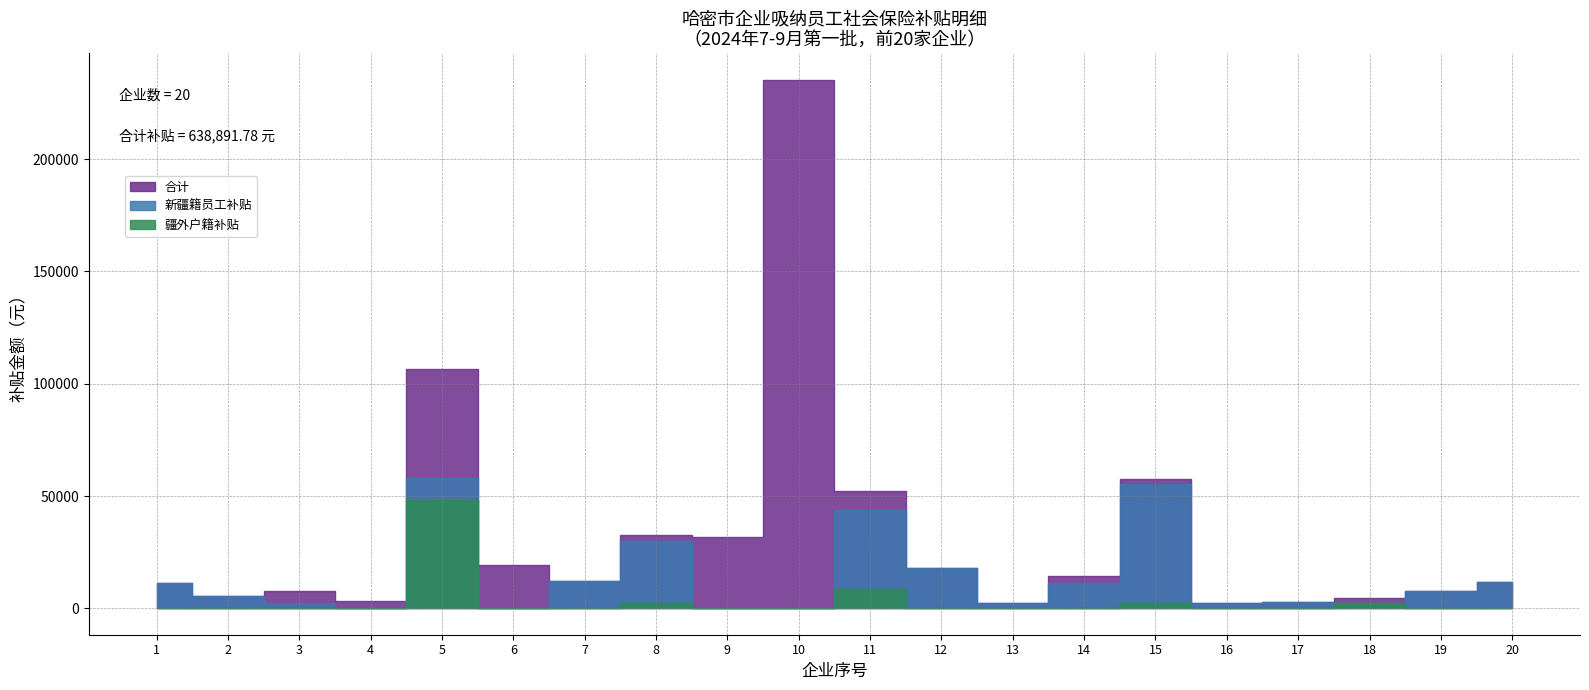

True or false: 疆外户籍补贴 and 合计 intersect in this chart.

False